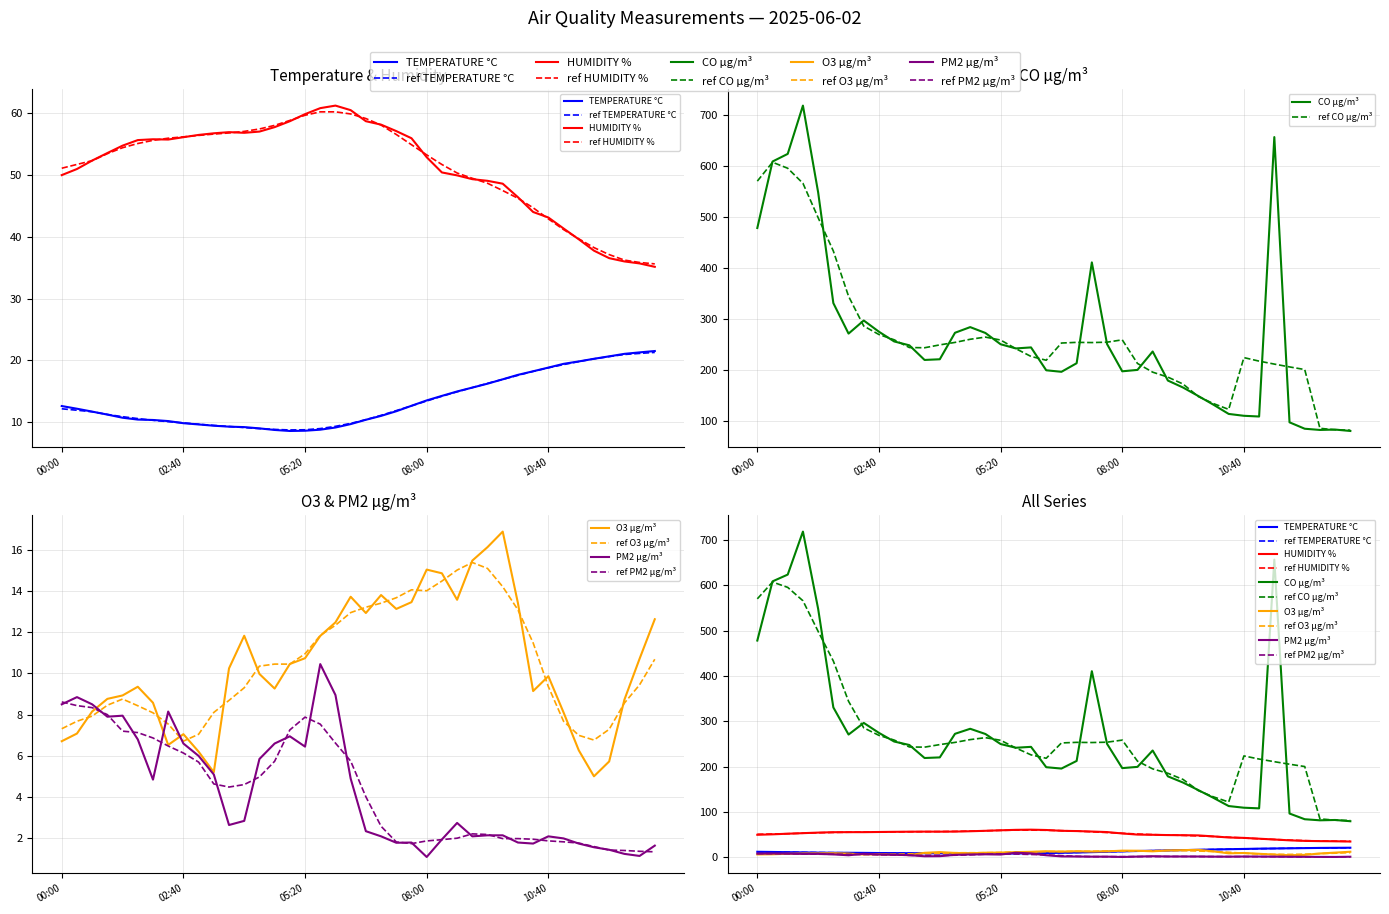

What is the highest value of the O3 µg/m³ series?

16.9